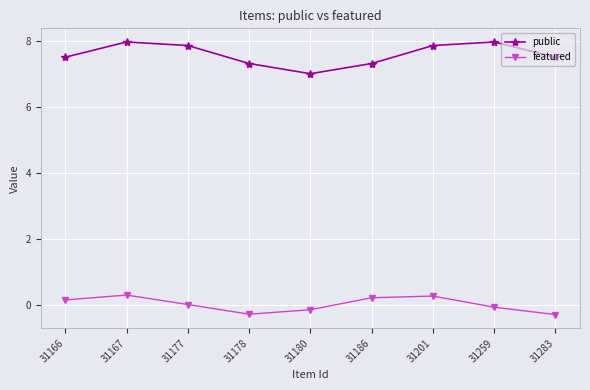

How many positive values does the featured series have?

5